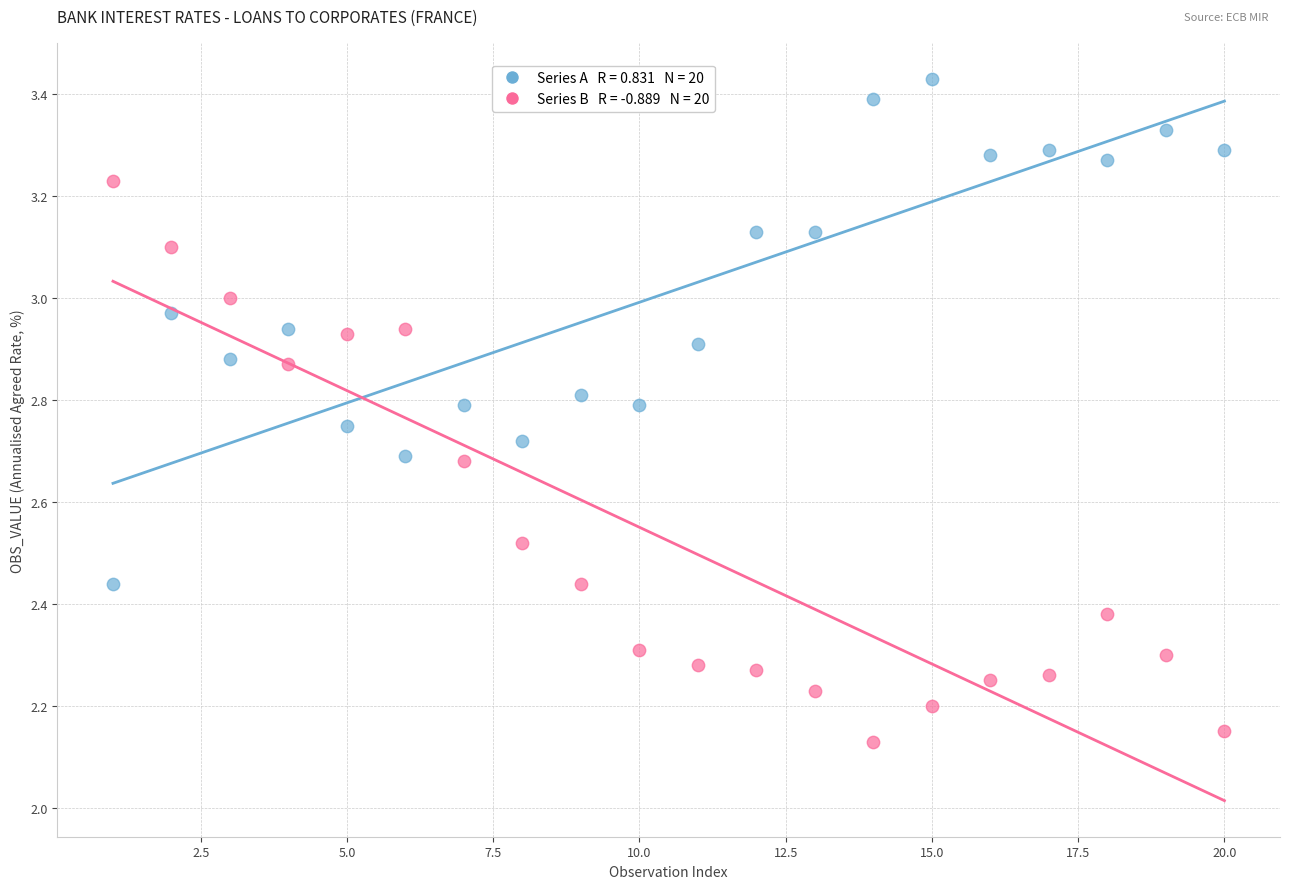

Across all data points, what is the range of X values (max minus min)?

19.0